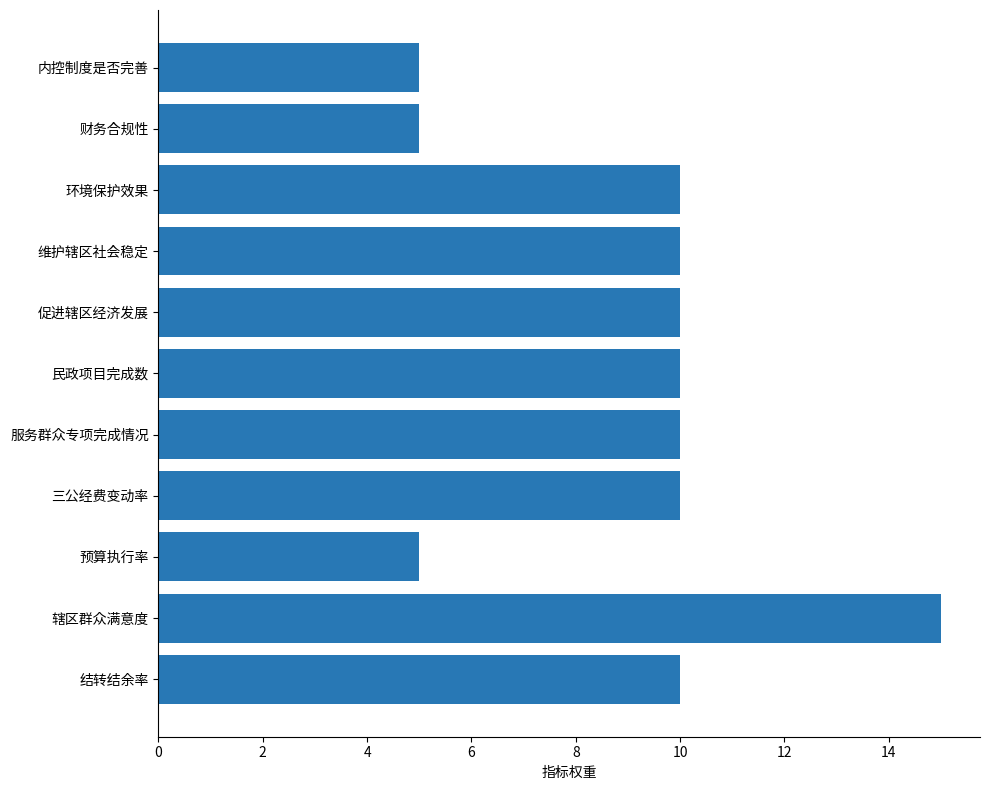

True or false: the data shows 15 at 三公经费变动率.

False